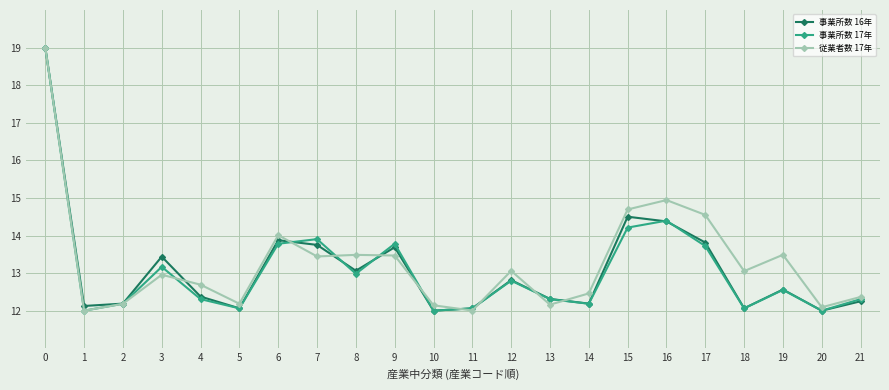

At how many categories does at least one series exceed 15?

1